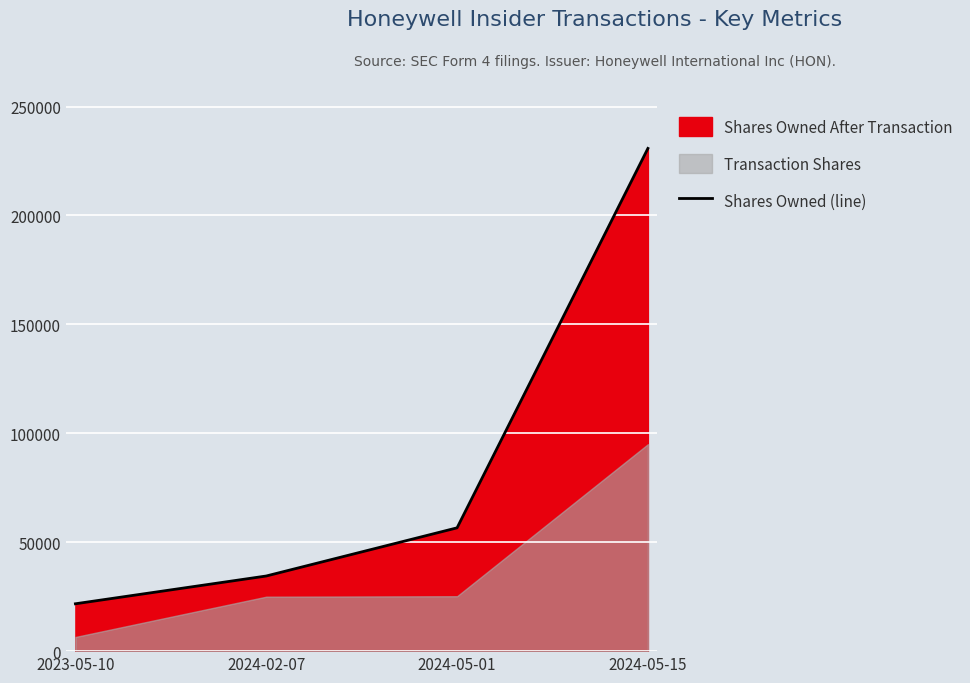

What is the maximum value shown in the chart?

230767